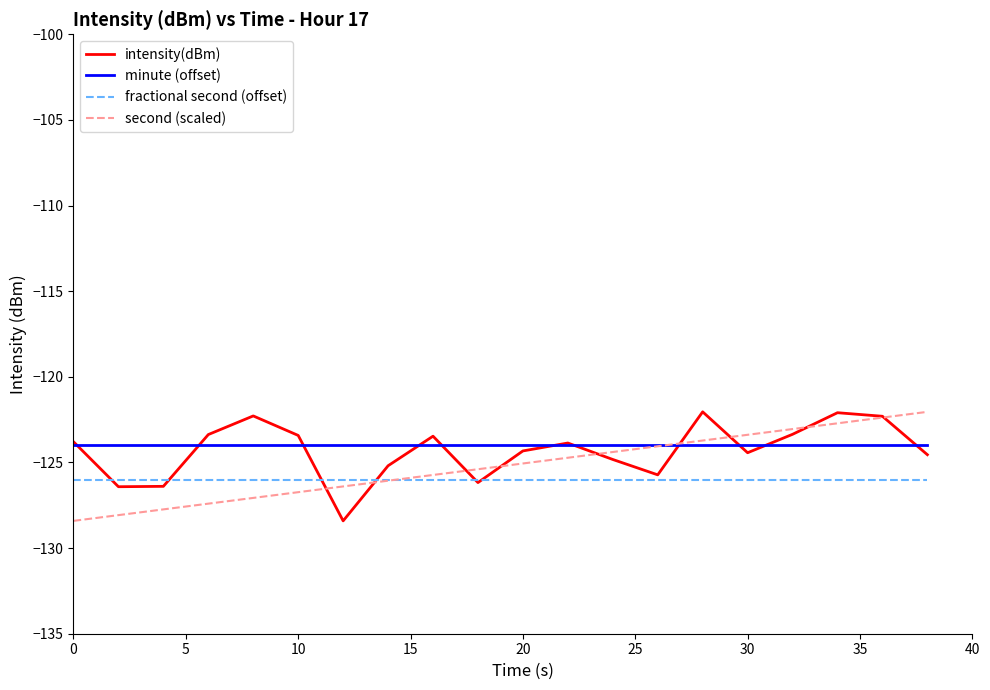

True or false: minute (offset) and fractional second (offset) cross at least once.

False